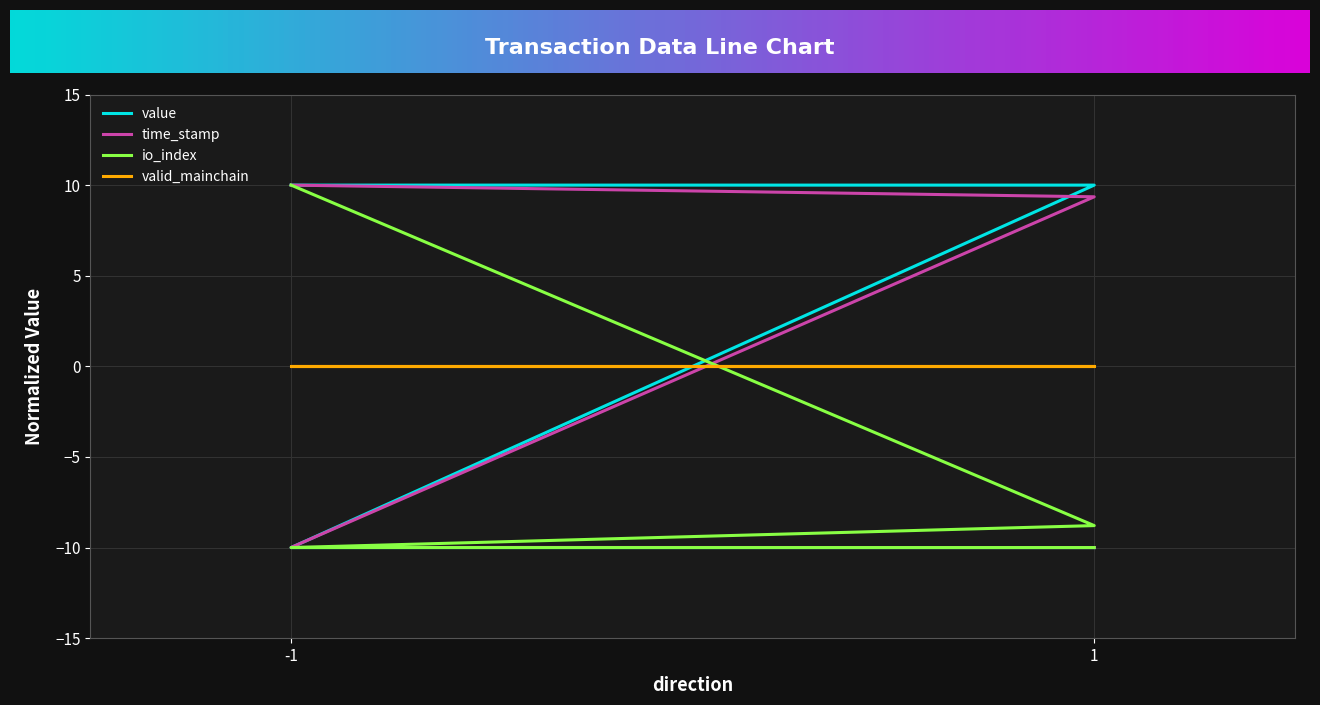

True or false: time_stamp and io_index cross at least once.

False